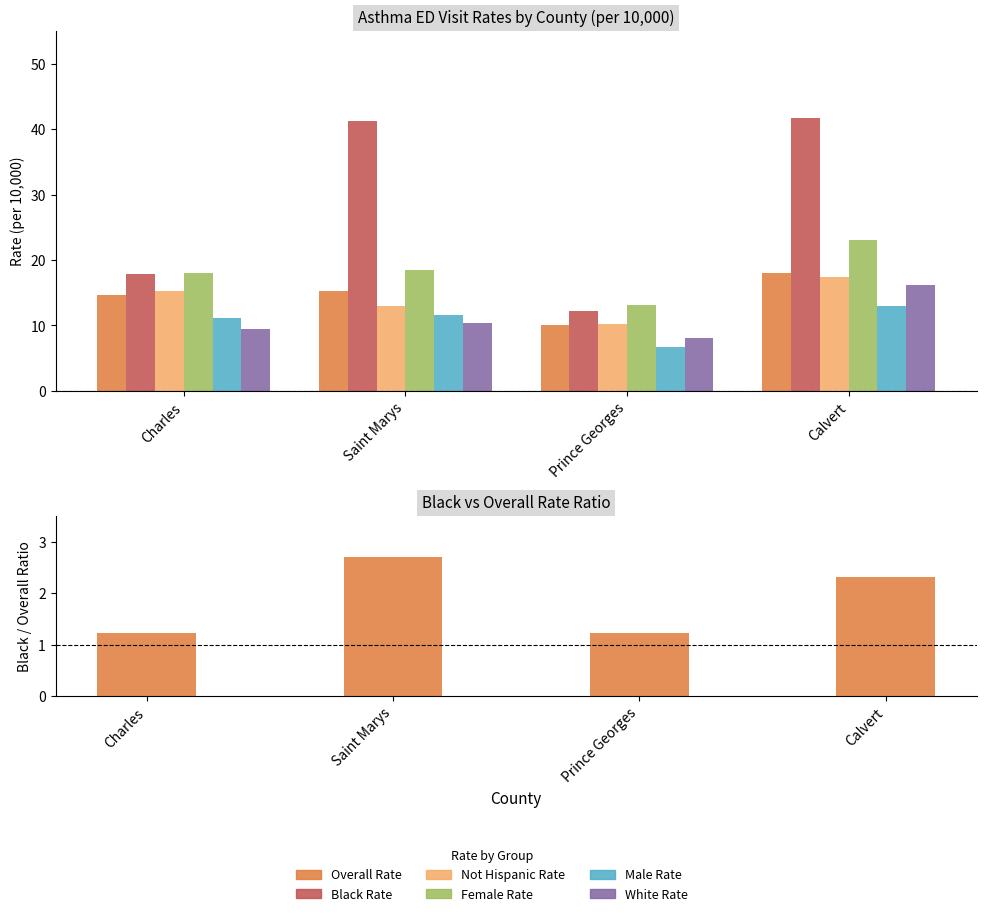

What is the spread (max minus min) of values at Prince Georges?

6.3